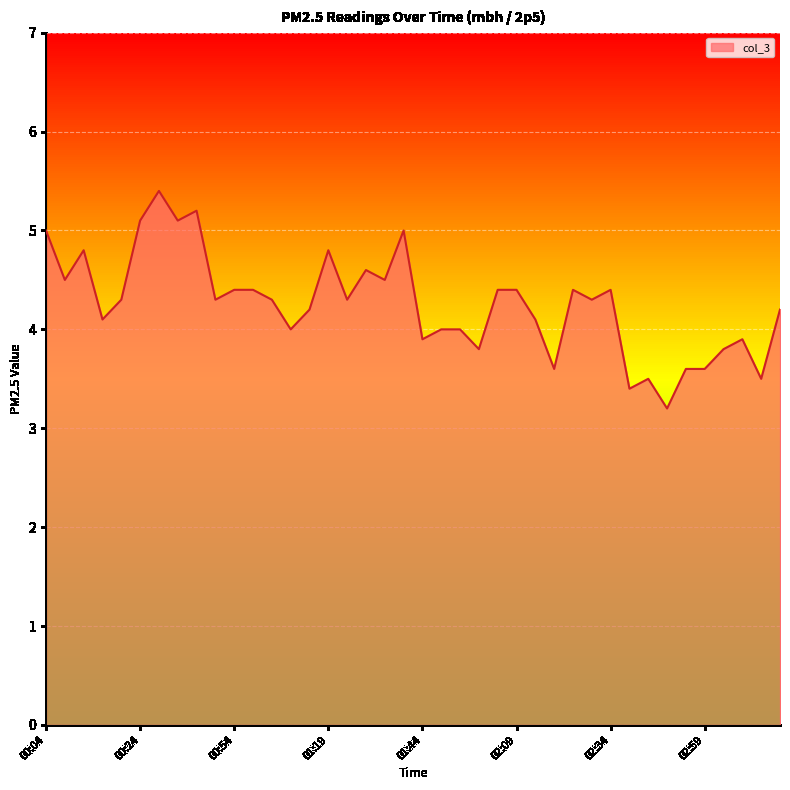

Does the chart display data point markers on the line(s)?

No